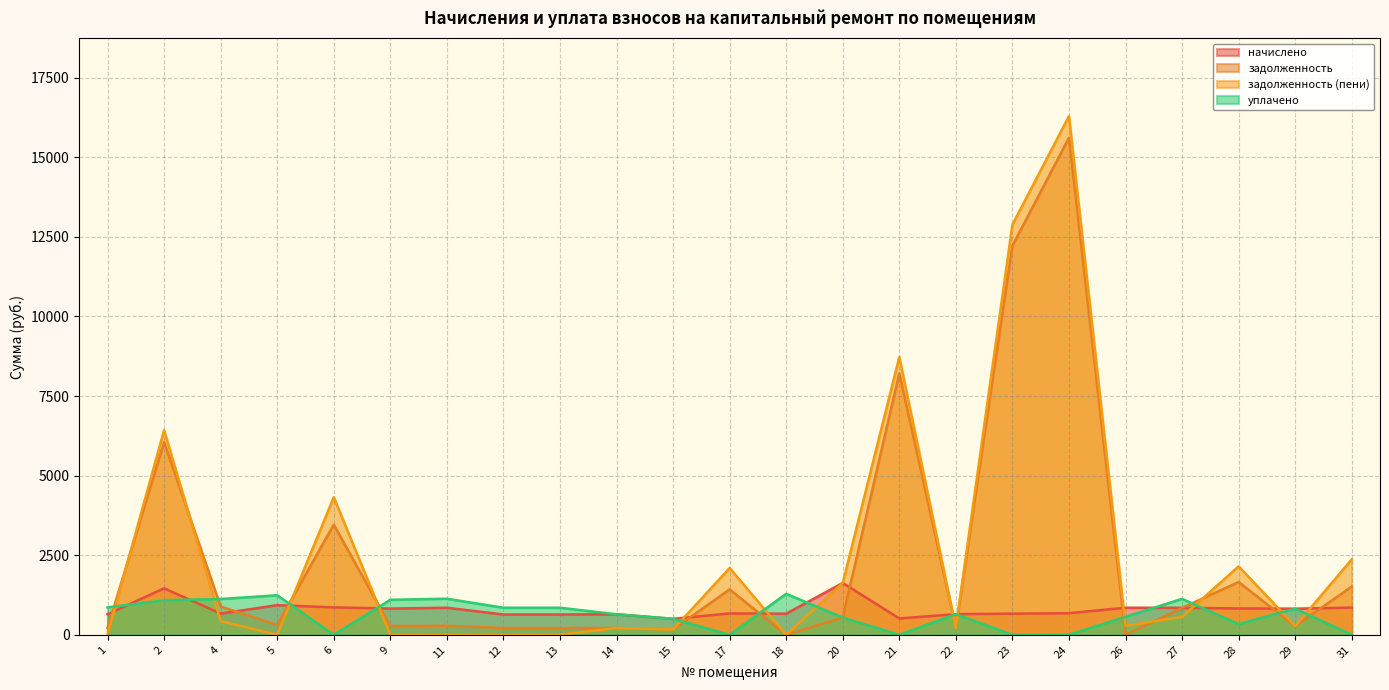

Which series has the largest total across all categories?

задолженность (пени)